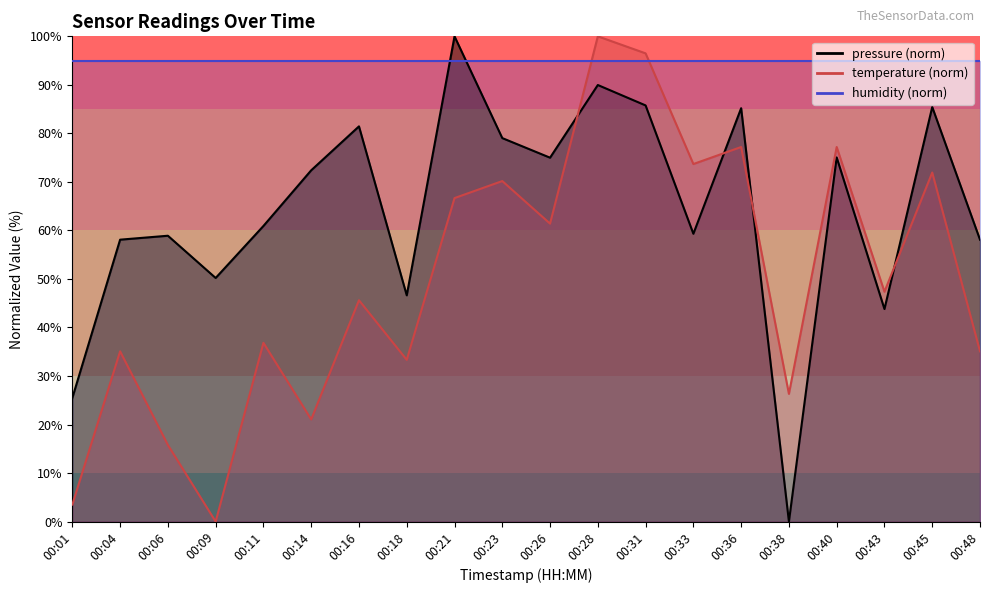

How many values in the pressure series are below 72?

10